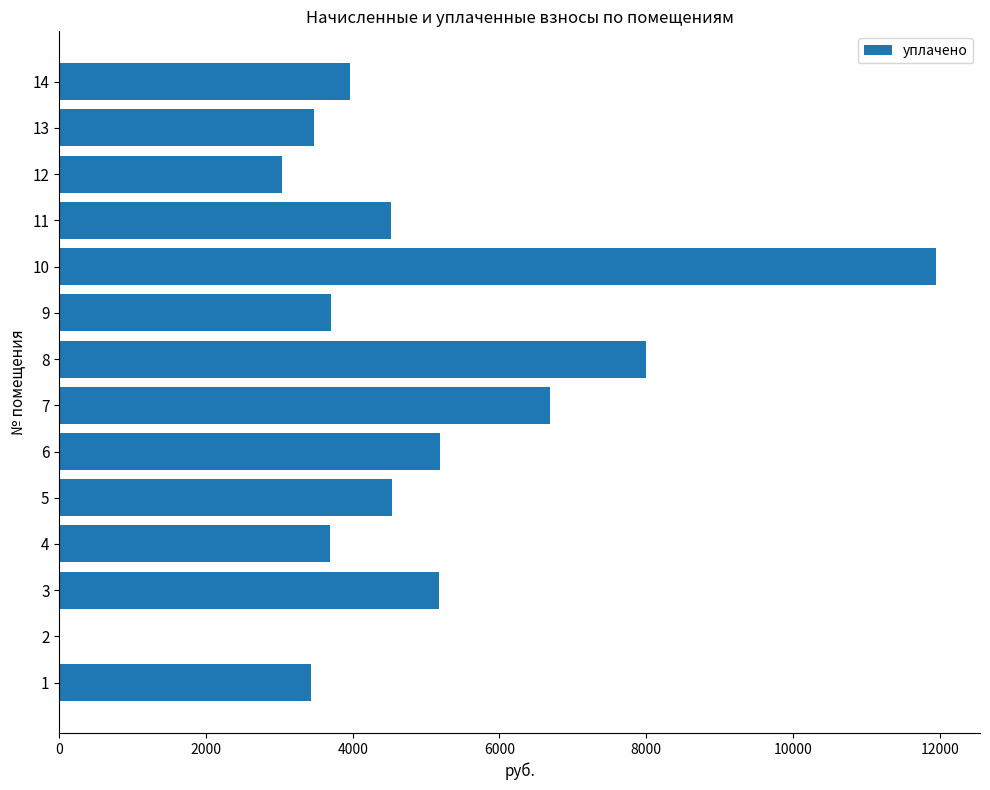

Is it true that the value at 5 is 2250.6?

False